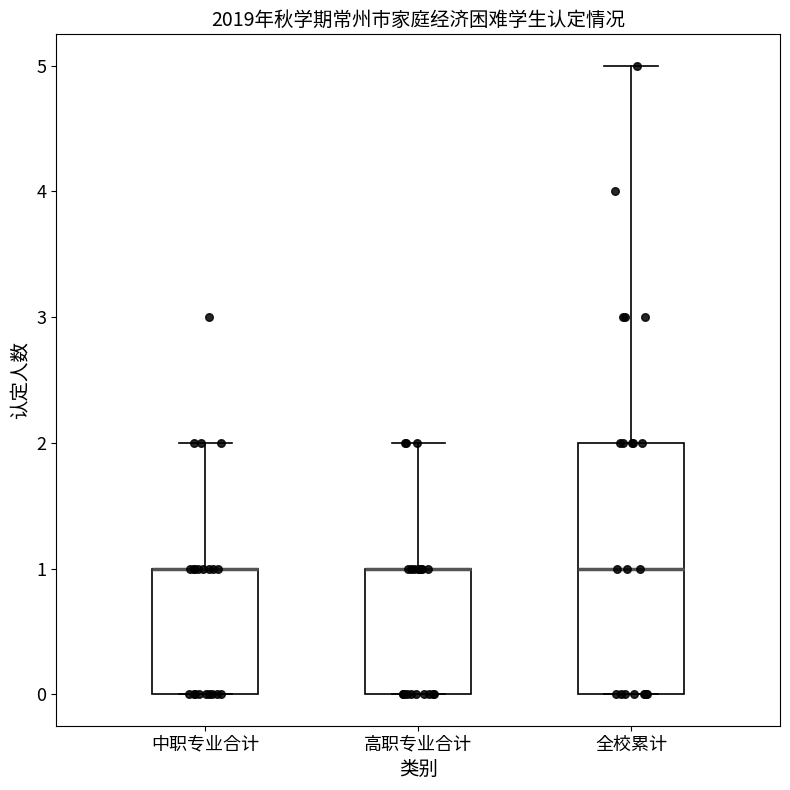

Comparing the boxes themselves (not the whiskers), which one is the tallest?

全校累计